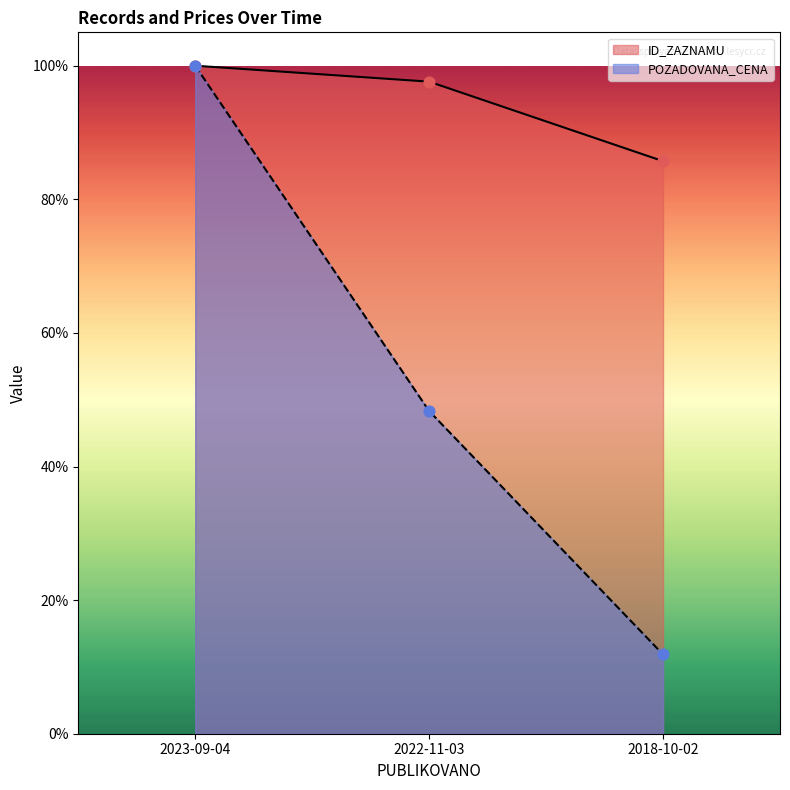

At how many categories does at least one series exceed 78?

3